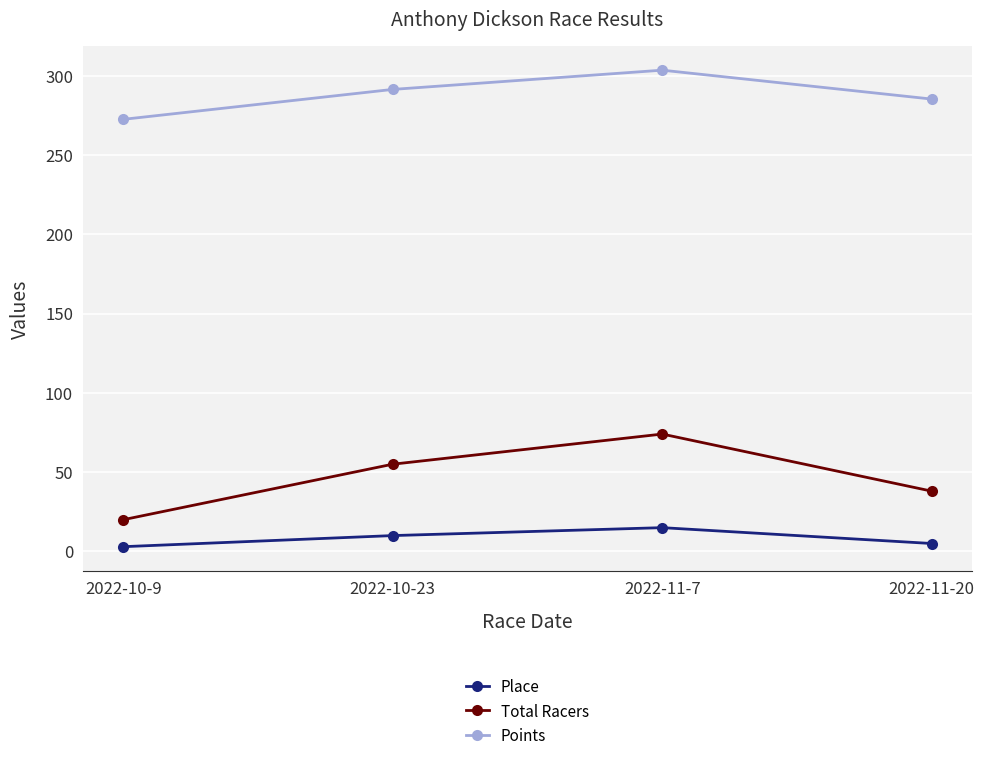

What is the total value across all series at 2022-11-20?

328.2